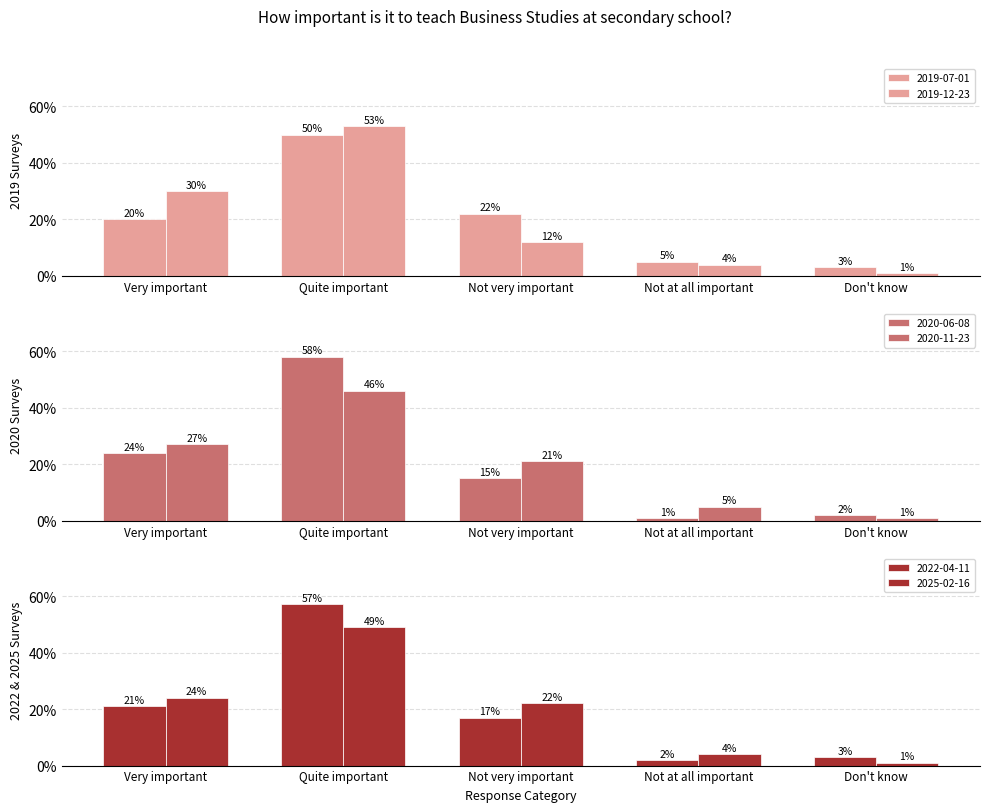

What is the average value of the 2022-04-11 series?

0.2